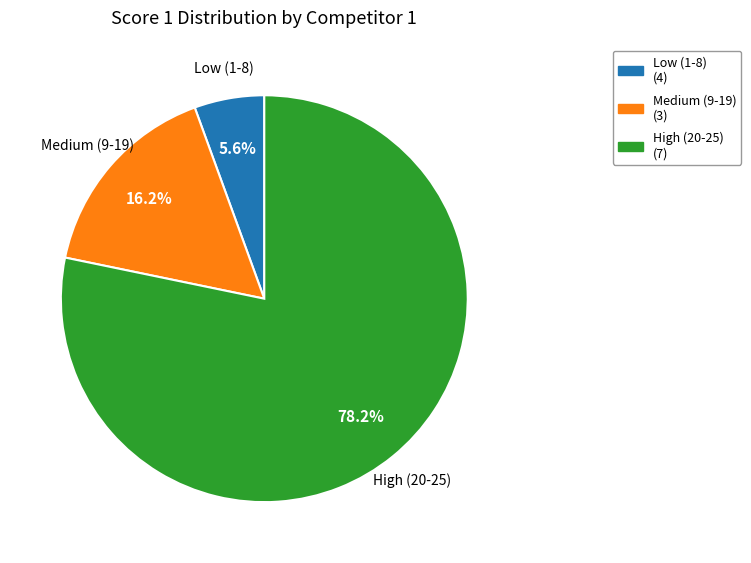

Is there a majority slice in this chart?

Yes